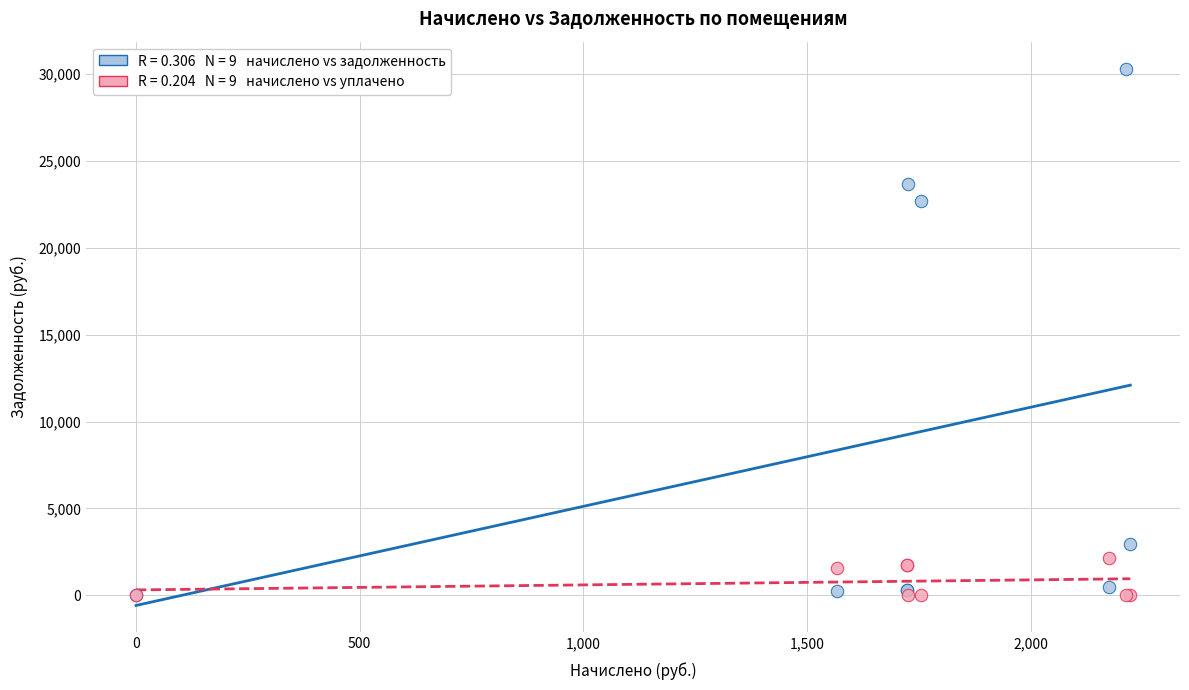

Across all series, what Y value is closest to 15162?

22686.1